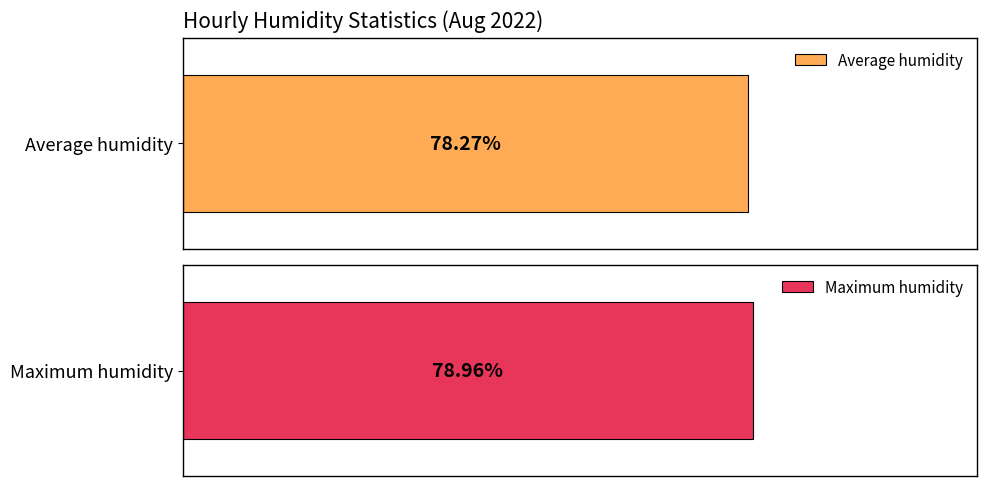

True or false: Average humidity has a value of 23.9 at 15:00.

False